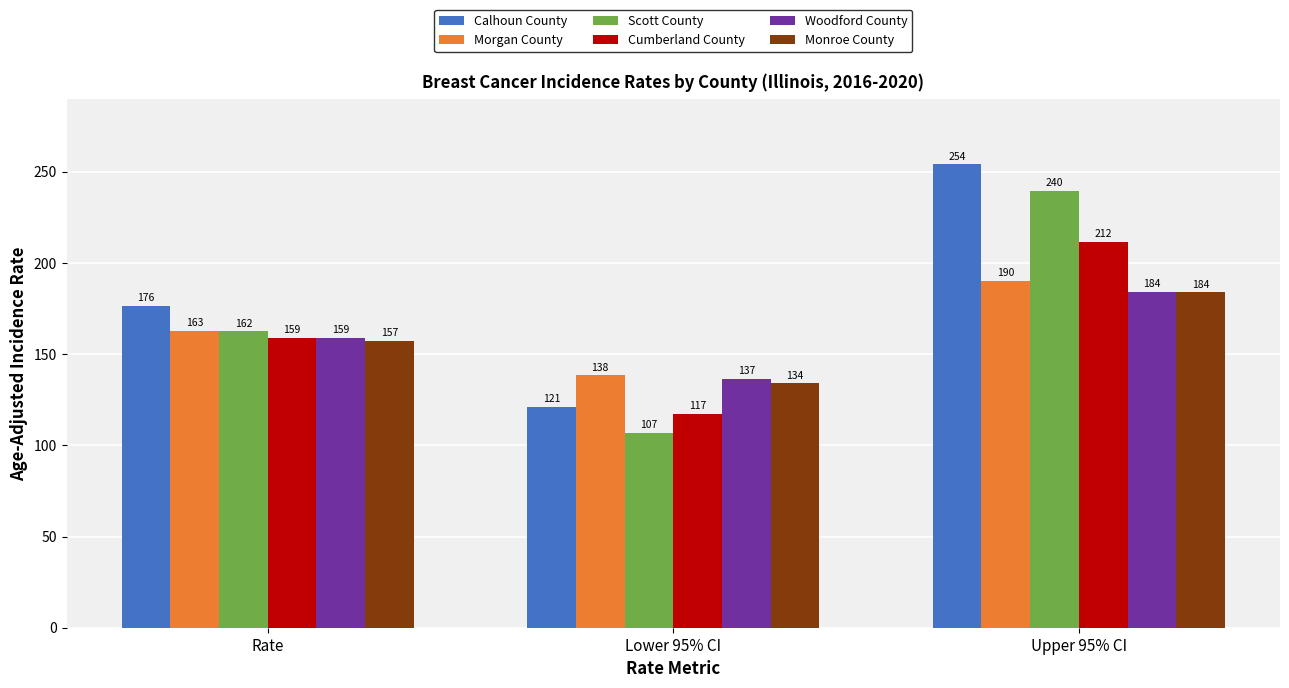

What is the difference between the second highest and minimum values in the Woodford County series?

22.5